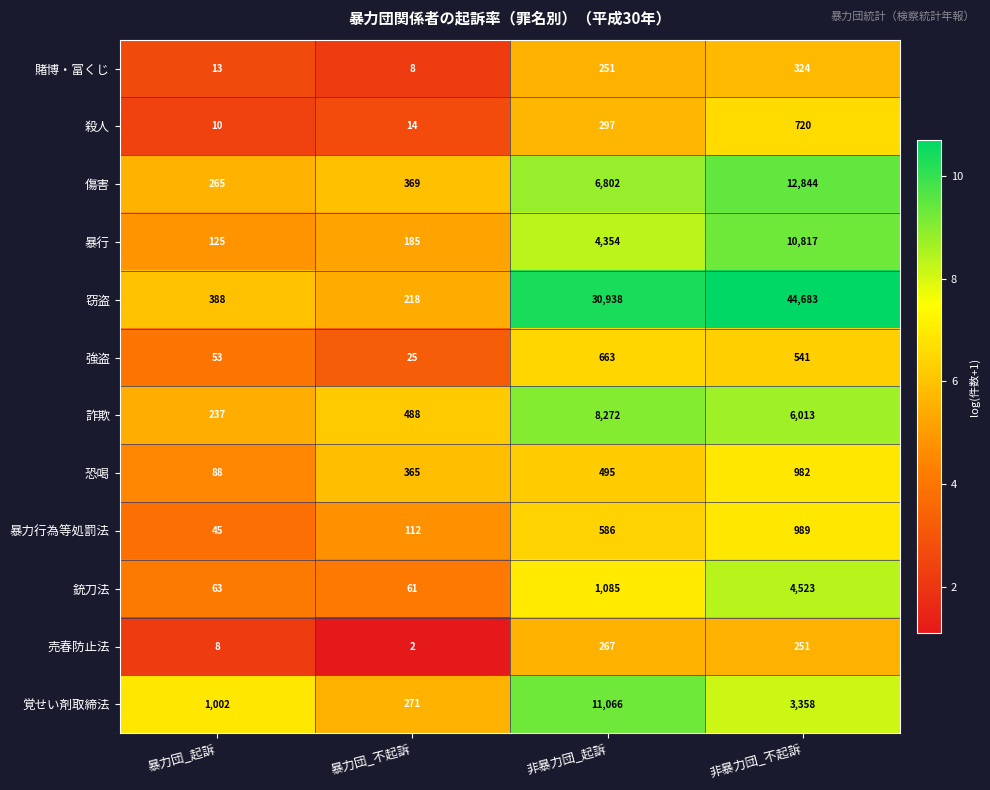

How many data points does each series have?

4